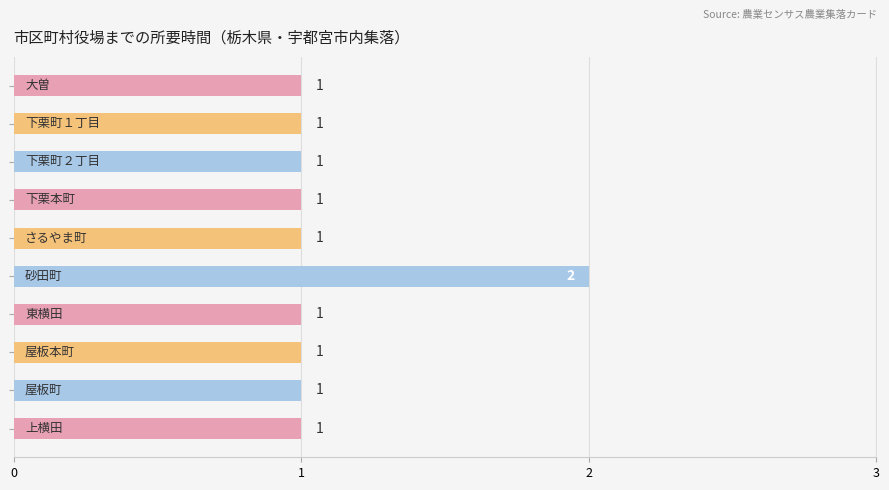

What is the maximum value shown in the chart?

2